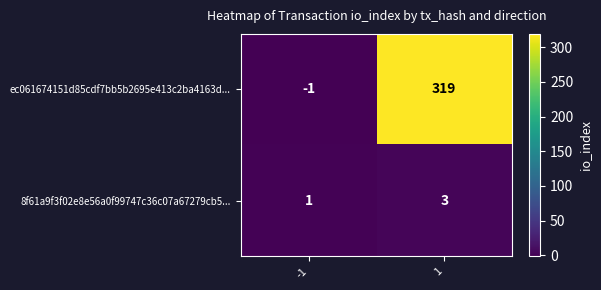

How many data points in ec061674151d85cdf7bb5b2695e413c2ba4163d... are less than 319?

1